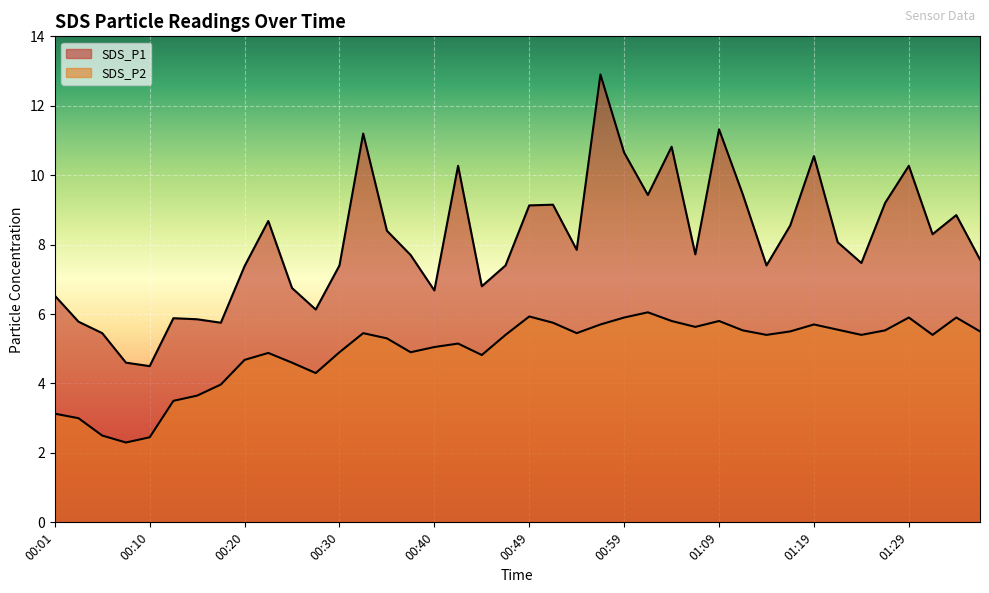

What value does the SDS_P1 series have at 00:32?

11.2